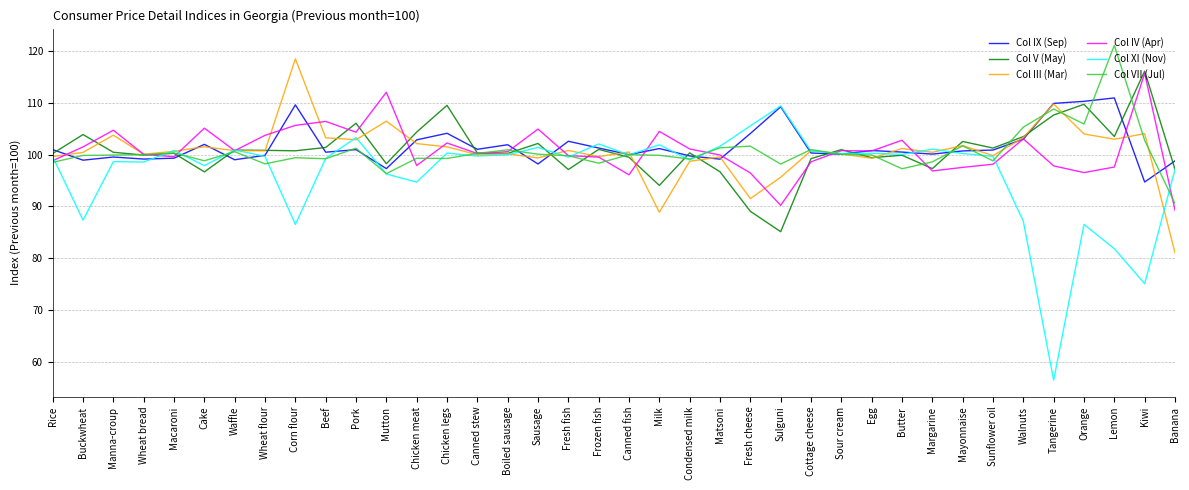

What is the difference between the second highest and second lowest values in the Col IV (Apr) series?

21.8